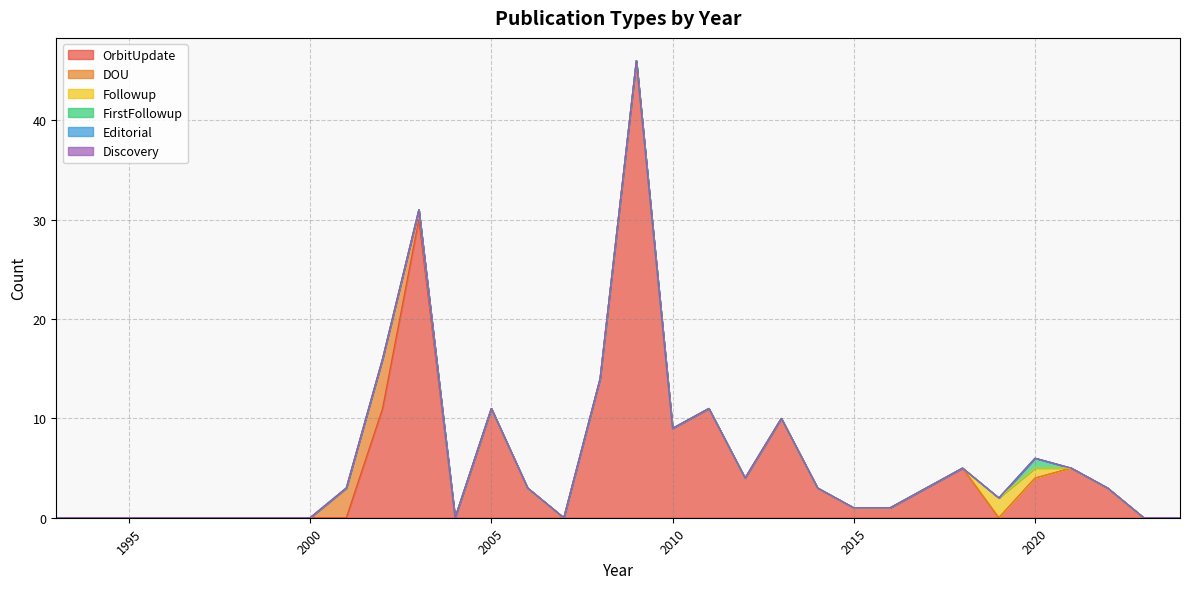

Between 1993 and 2008, which is larger?

2008